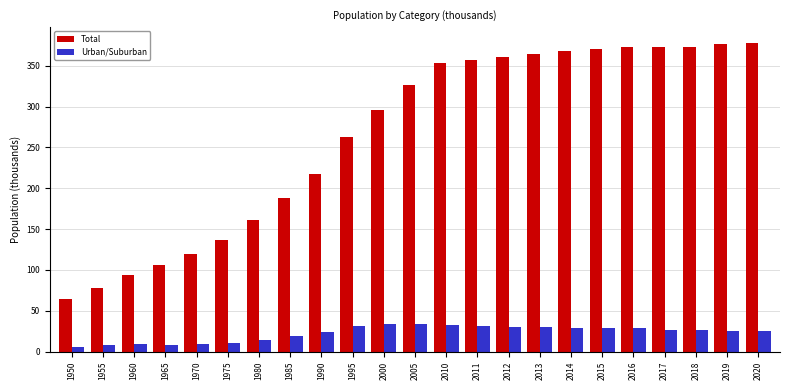

What is the sum of the Urban/Suburban values at 1960 and 2016?

37.4